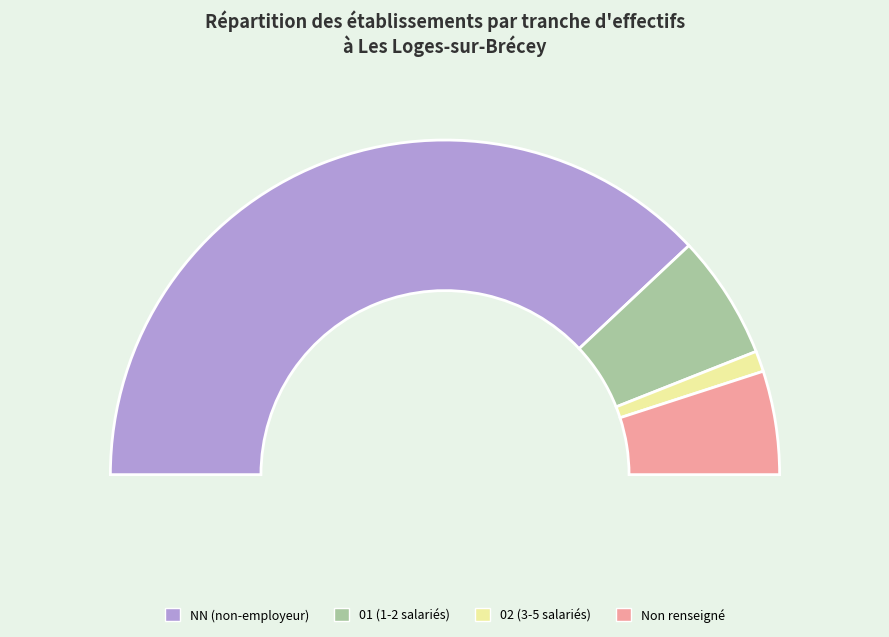

To the nearest percent, what is the difference between the largest and smallest slice percentages?

74%